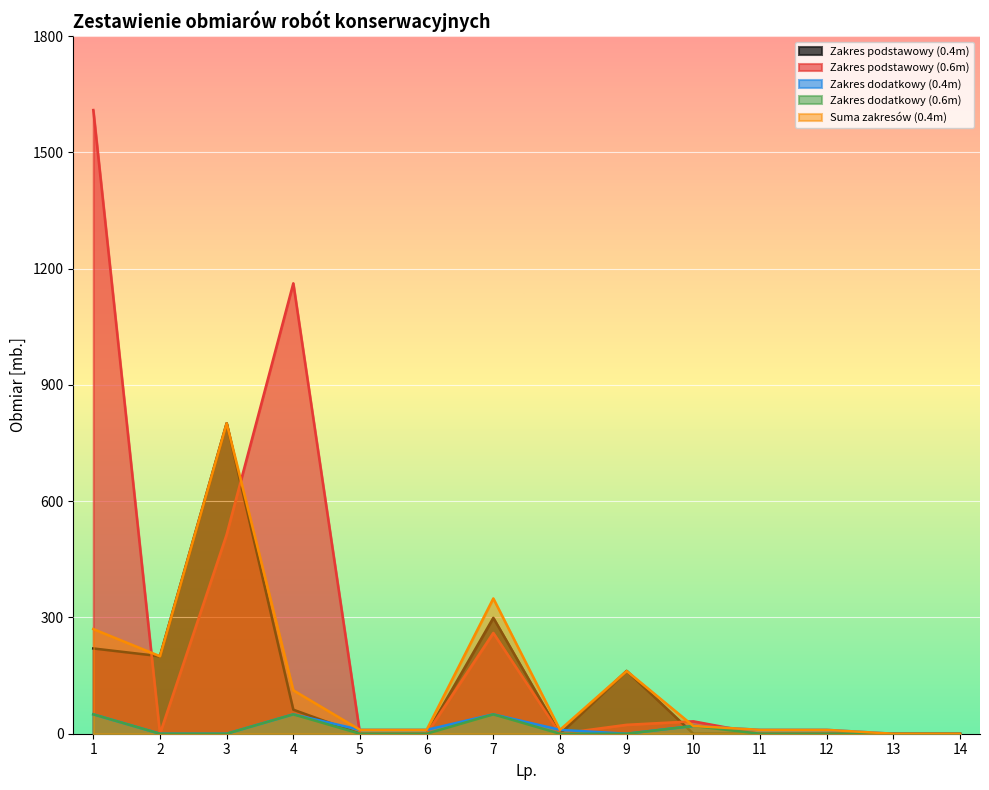

In Zakres dodatkowy (0.4m), how many points are lower than both neighbors (excluding endpoints)?

1